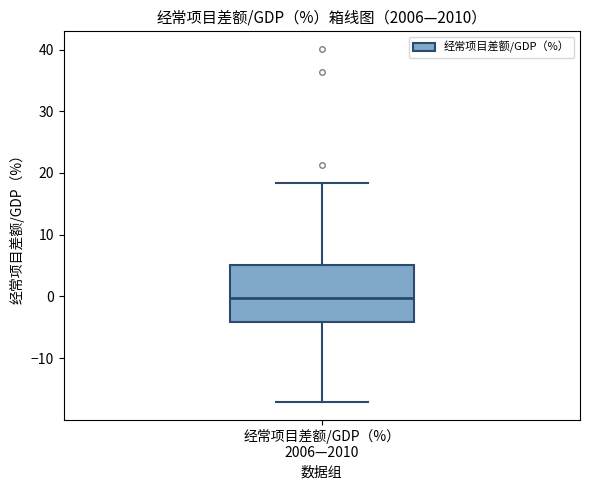

Read this box plot against the y-axis: the position of the median line, the range covered by the box, and the ends of both whiskers. The values are not printed on the chart, so give them approximately, as read against the axis.

median 0, box -4 to 5, whiskers -17 to 18